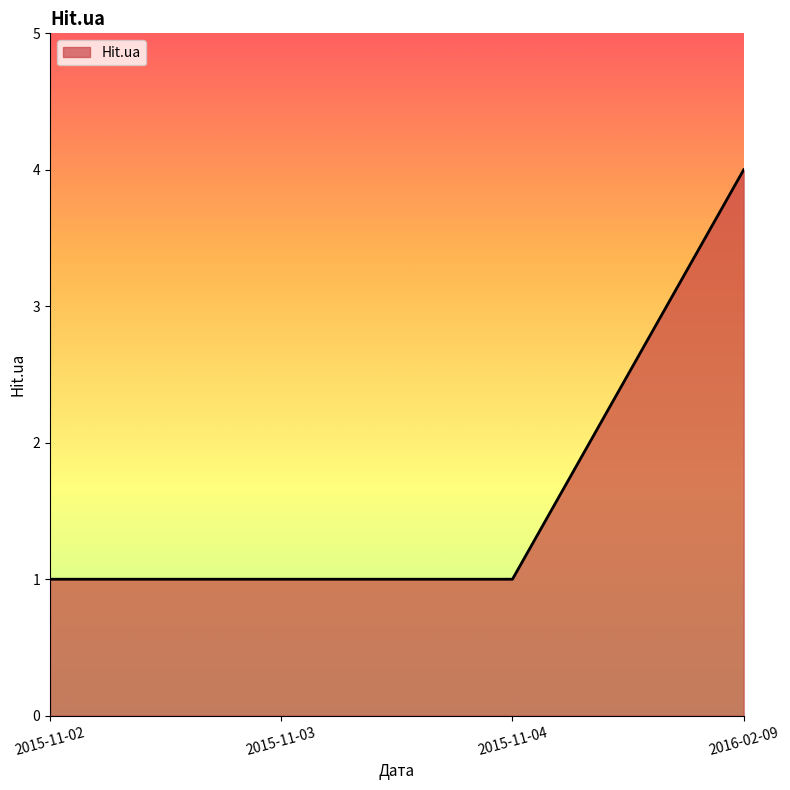

What position from the right is 2015-11-02?

4